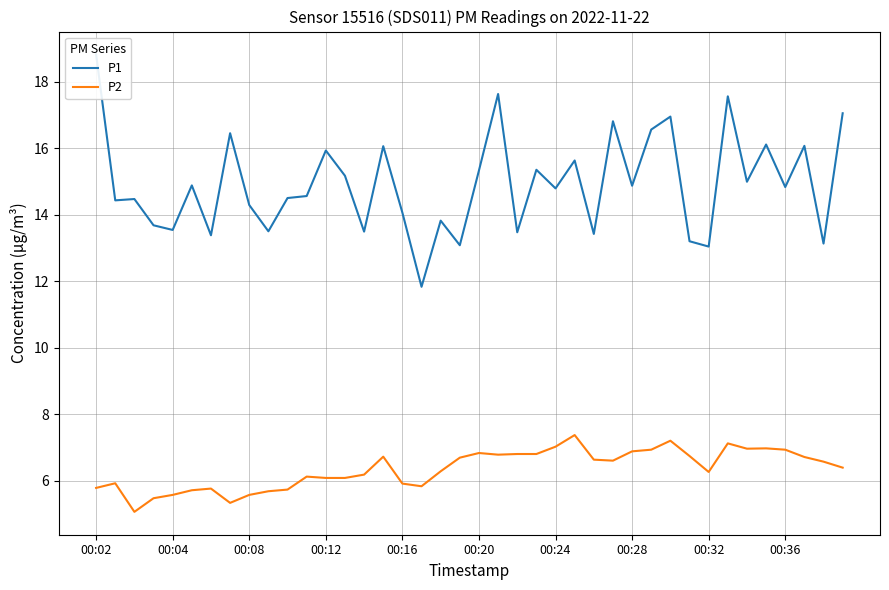

What are all the series names shown in the legend?

P1, P2